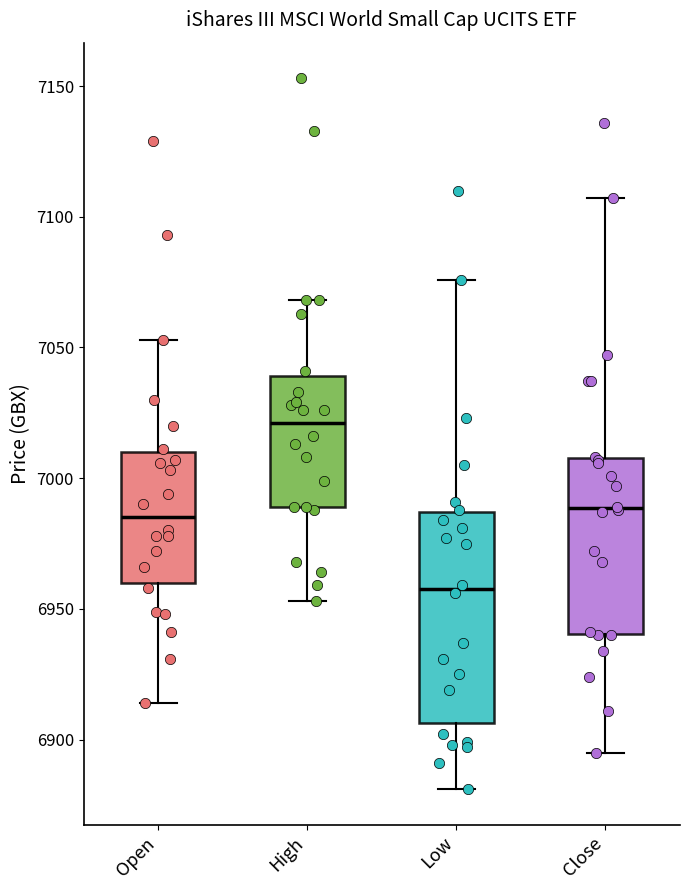

Reading left to right, read every box against the y-axis: the position of its median line, the range the box covers, and the ends of its whiskers. The values are not printed on the chart, so give them approximately, as read against the axis.

Open: median 6985, box 6960 to 7010, whiskers 6915 to 7055
High: median 7020, box 6990 to 7040, whiskers 6955 to 7070
Low: median 6960, box 6905 to 6985, whiskers 6880 to 7075
Close: median 6990, box 6940 to 7010, whiskers 6895 to 7105